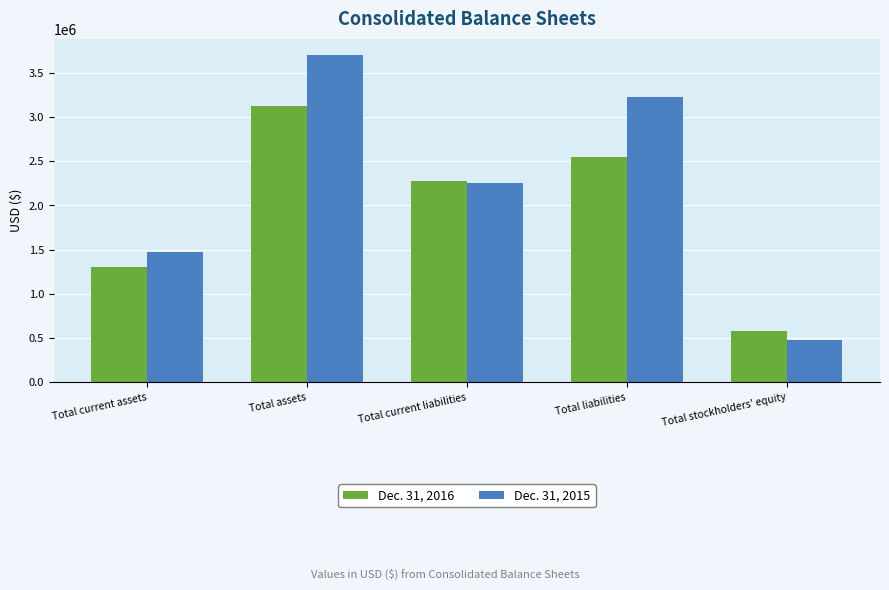

Reading left to right, extract all data points from this chart.

Dec. 31, 2016: 1300425	3128360	2280056	2551684	576676
Dec. 31, 2015: 1473443	3701534	2258106	3227101	474433